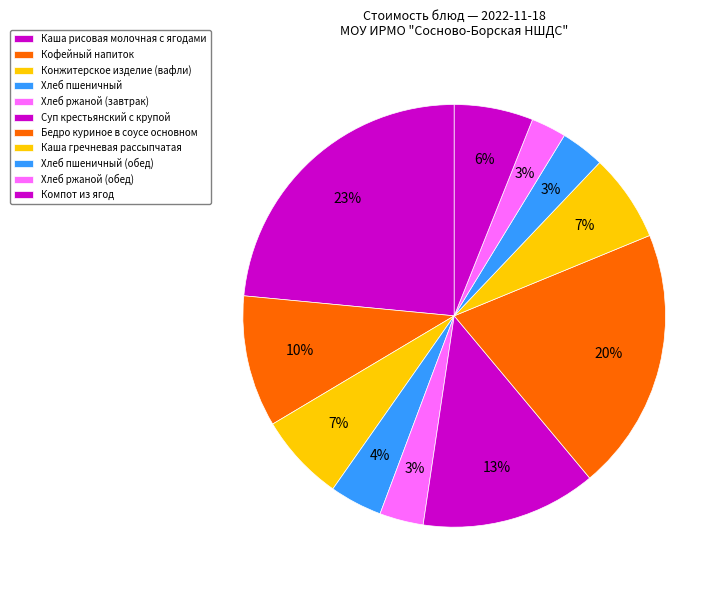

Is Кофейный напиток the majority of the pie?

No